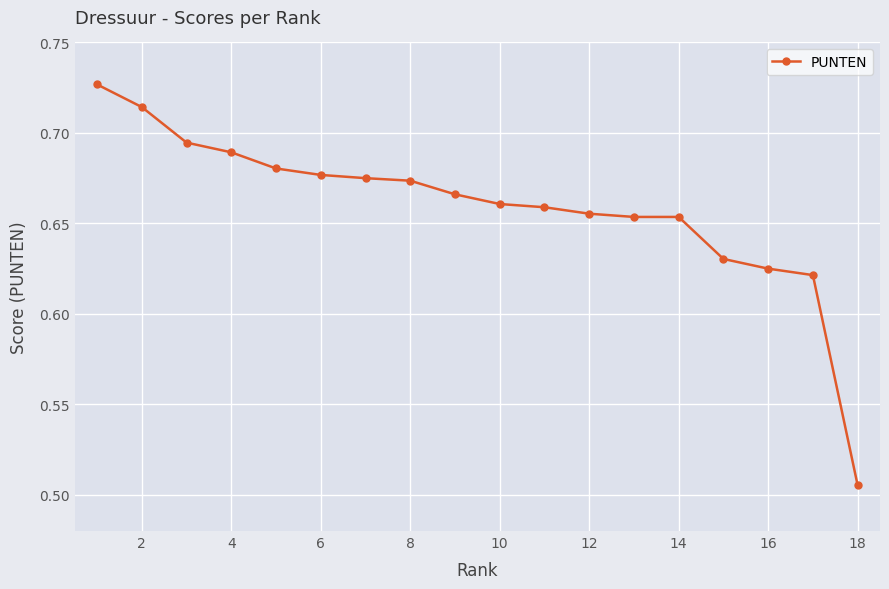

What is the sum of all values?

11.9